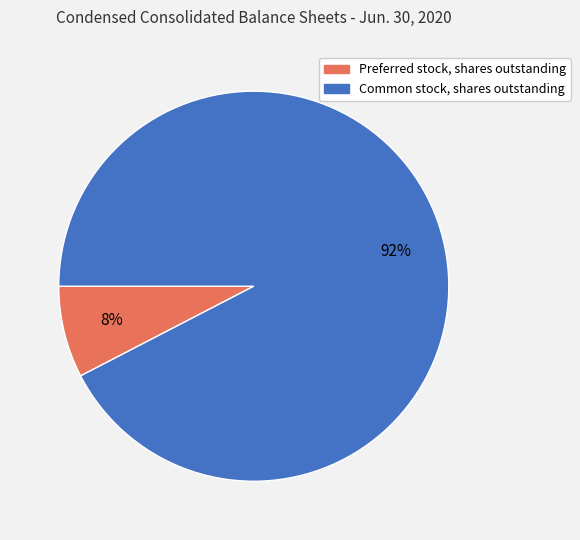

To the nearest percent, what is the combined percentage of Preferred stock, shares outstanding and Common stock, shares outstanding?

100%